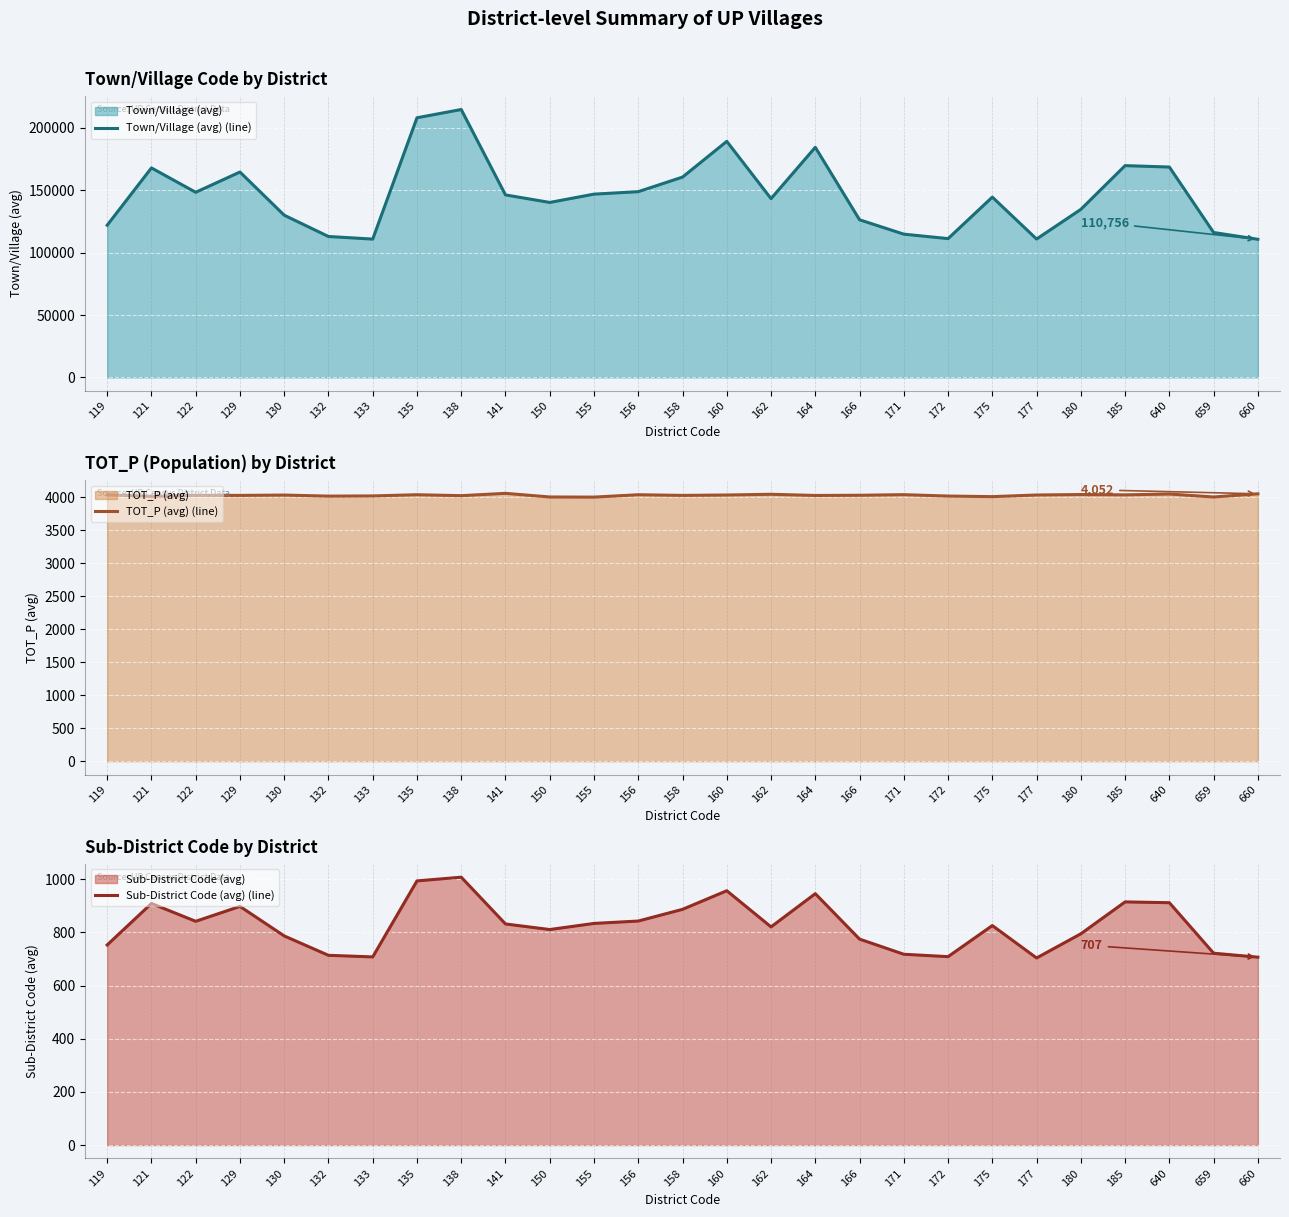

True or false: TOT_P (avg) (line) has a value of 4045 at 162.

True